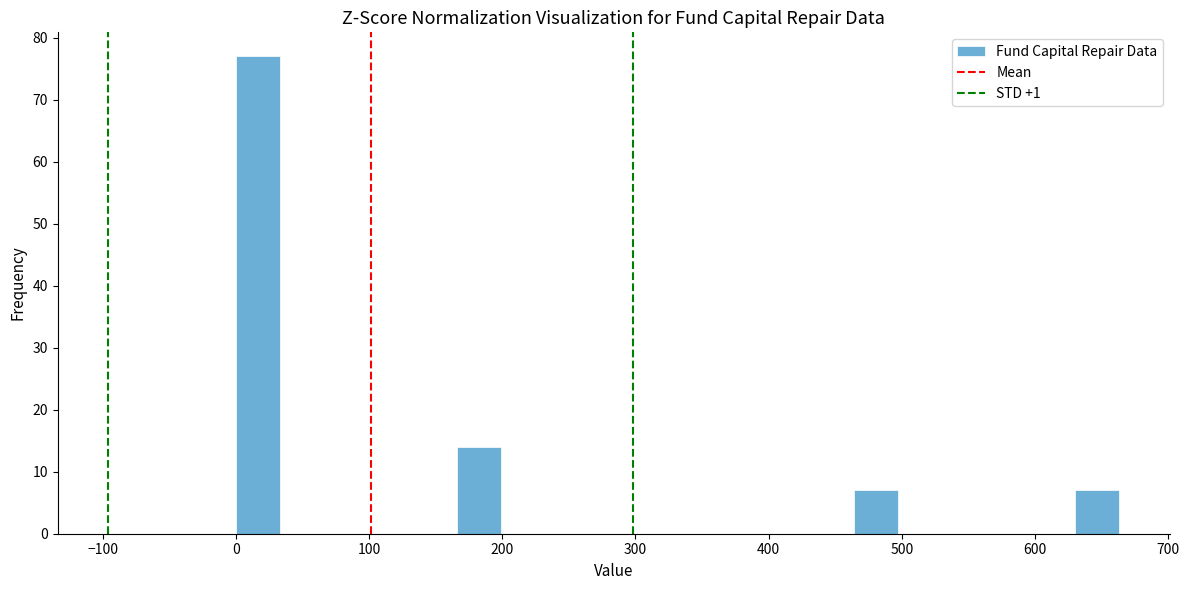

Around what value on the x-axis is the tallest bar? Give the approximate position of its centre, as read against the axis.

20